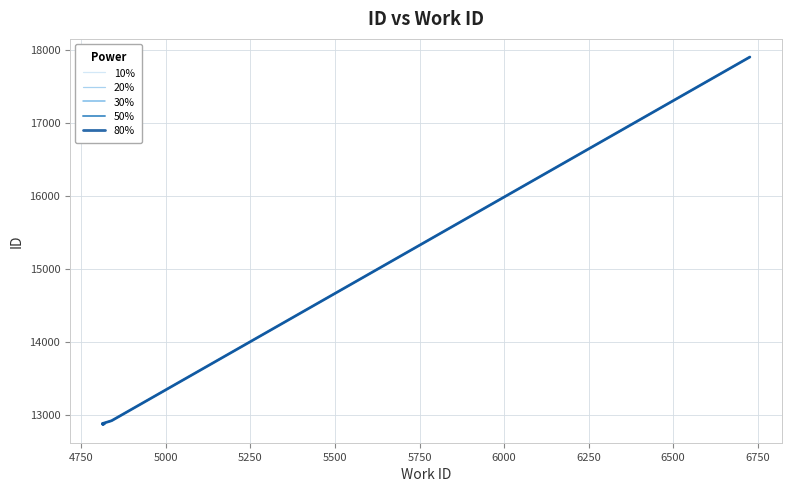

What is the value of the 80% point at the 9th from the left?

12920